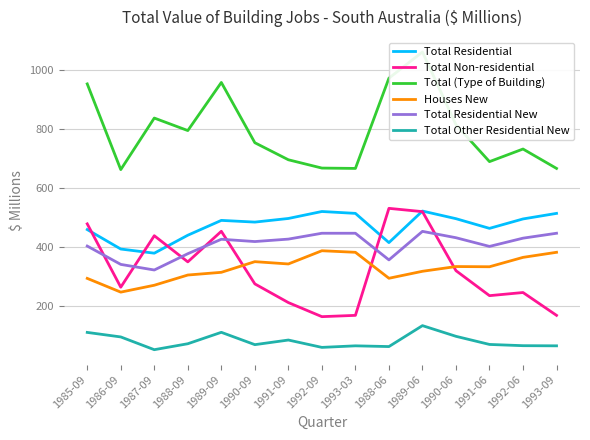

Which series has the largest total across all categories?

Total (Type of Building)